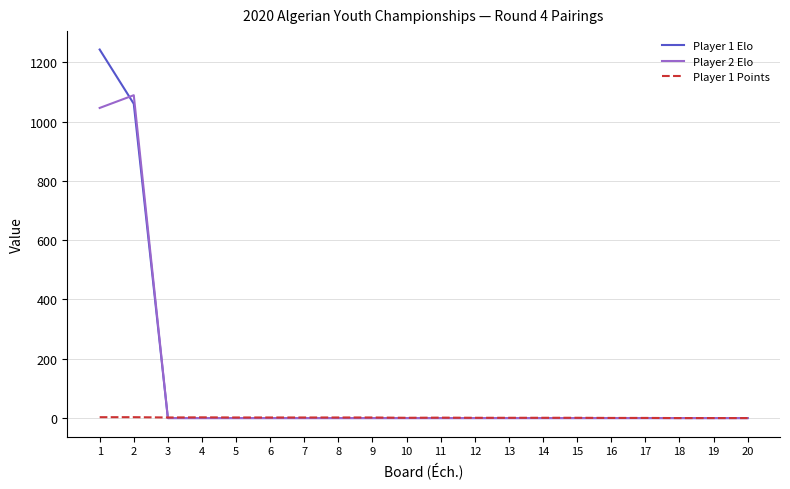

The value of Player 1 Elo at 19 is 0.0. True or false?

True